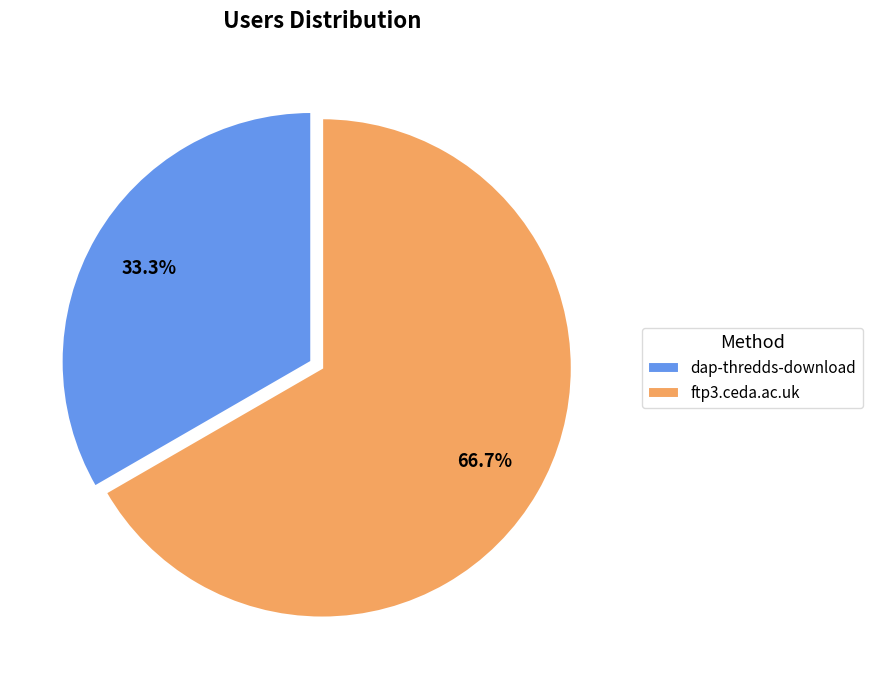

To the nearest percent, what percentage of the pie is ftp3.ceda.ac.uk?

67%